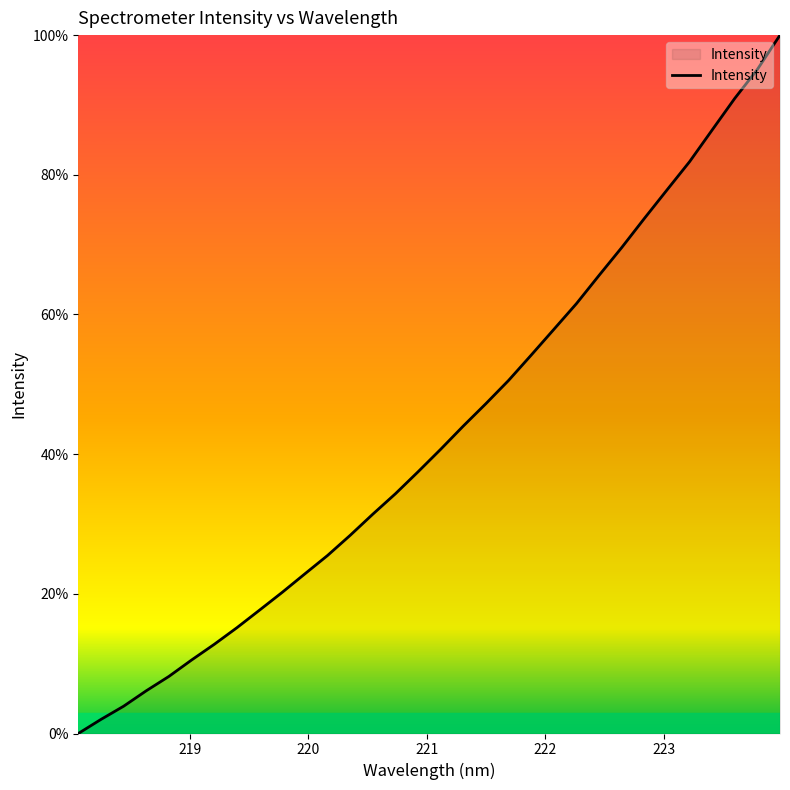

What is the greatest value displayed?

100.0